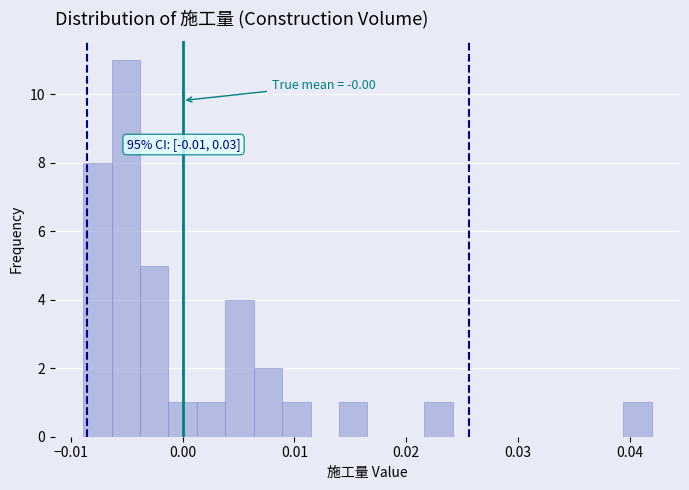

Read against the x-axis, roughly where is the centre of the tallest bar?

-0.005